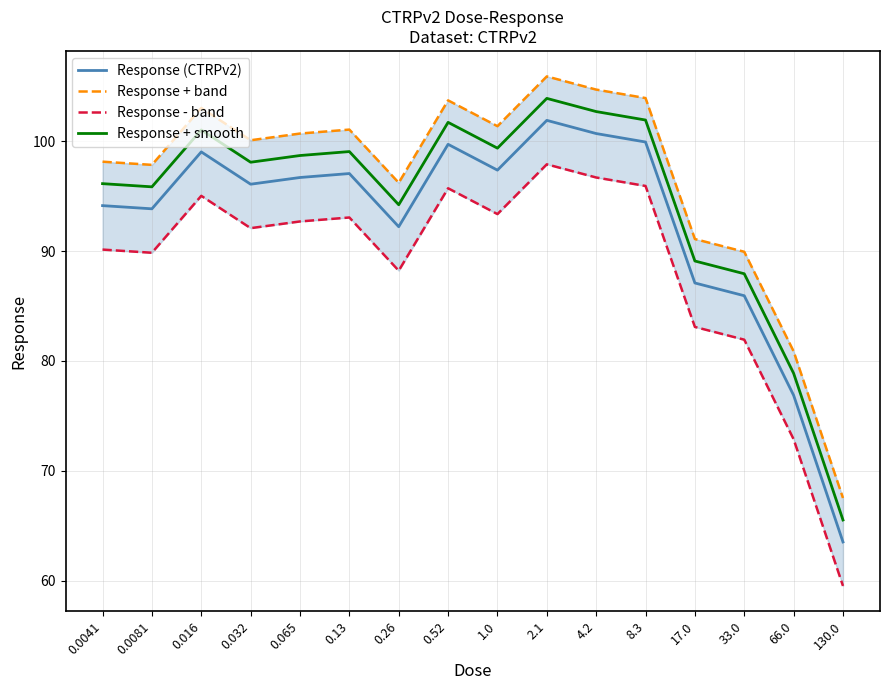

Reading left to right, what are all the values shown in this chart?

Response (CTRPv2): 0.0041=94.1	0.0081=93.8	0.016=99.0	0.032=96.1	0.065=96.7	0.13=97.1	0.26=92.2	0.52=99.7	1.0=97.4	2.1=101.9	4.2=100.7	8.3=99.9	17.0=87.1	33.0=85.9	66.0=76.9	130.0=63.5
Response + band: 0.0041=98.1	0.0081=97.8	0.016=103.0	0.032=100.1	0.065=100.7	0.13=101.1	0.26=96.2	0.52=103.7	1.0=101.4	2.1=105.9	4.2=104.7	8.3=103.9	17.0=91.1	33.0=89.9	66.0=80.9	130.0=67.5
Response - band: 0.0041=90.1	0.0081=89.8	0.016=95.0	0.032=92.1	0.065=92.7	0.13=93.1	0.26=88.2	0.52=95.7	1.0=93.4	2.1=97.9	4.2=96.7	8.3=95.9	17.0=83.1	33.0=81.9	66.0=72.9	130.0=59.5
Response + smooth: 0.0041=96.1	0.0081=95.8	0.016=101.0	0.032=98.1	0.065=98.7	0.13=99.1	0.26=94.2	0.52=101.7	1.0=99.4	2.1=103.9	4.2=102.7	8.3=101.9	17.0=89.1	33.0=87.9	66.0=78.9	130.0=65.5